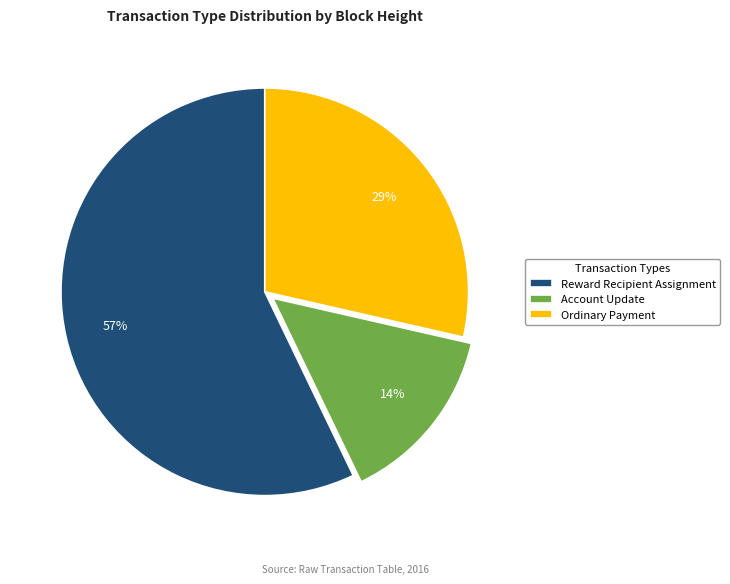

To the nearest percent, what is the difference between the largest and smallest slice percentages?

43%